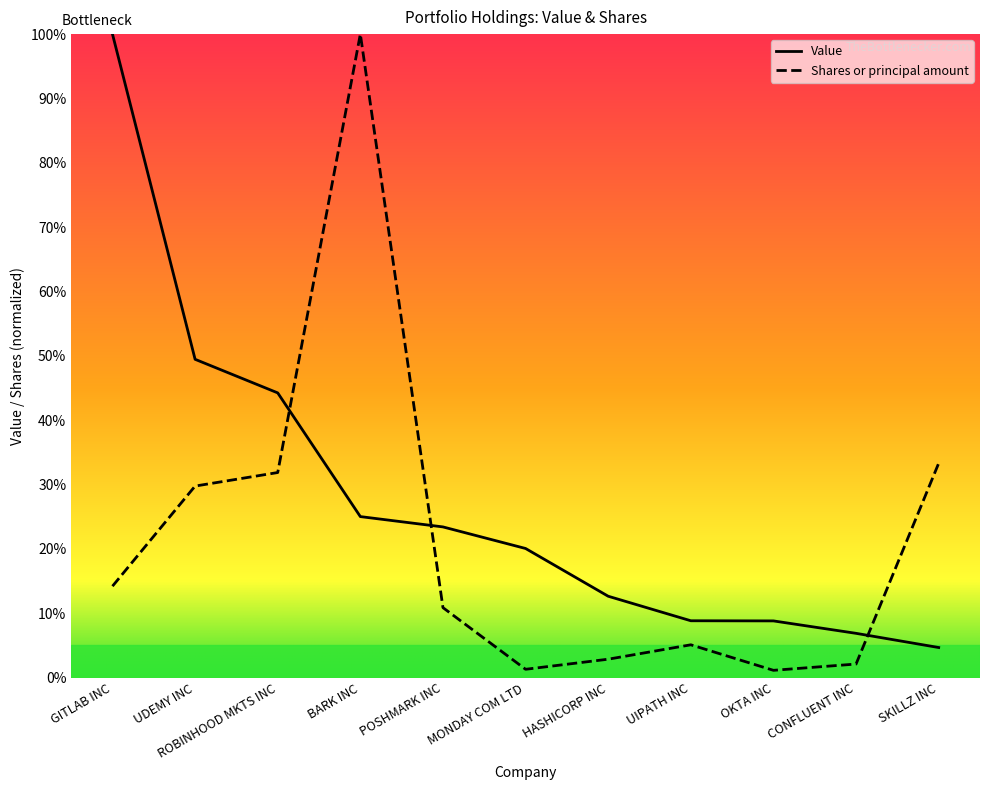

Rank the categories by Shares or principal amount value from lowest to highest.

OKTA INC, MONDAY COM LTD, CONFLUENT INC, HASHICORP INC, UIPATH INC, POSHMARK INC, GITLAB INC, UDEMY INC, ROBINHOOD MKTS INC, SKILLZ INC, BARK INC